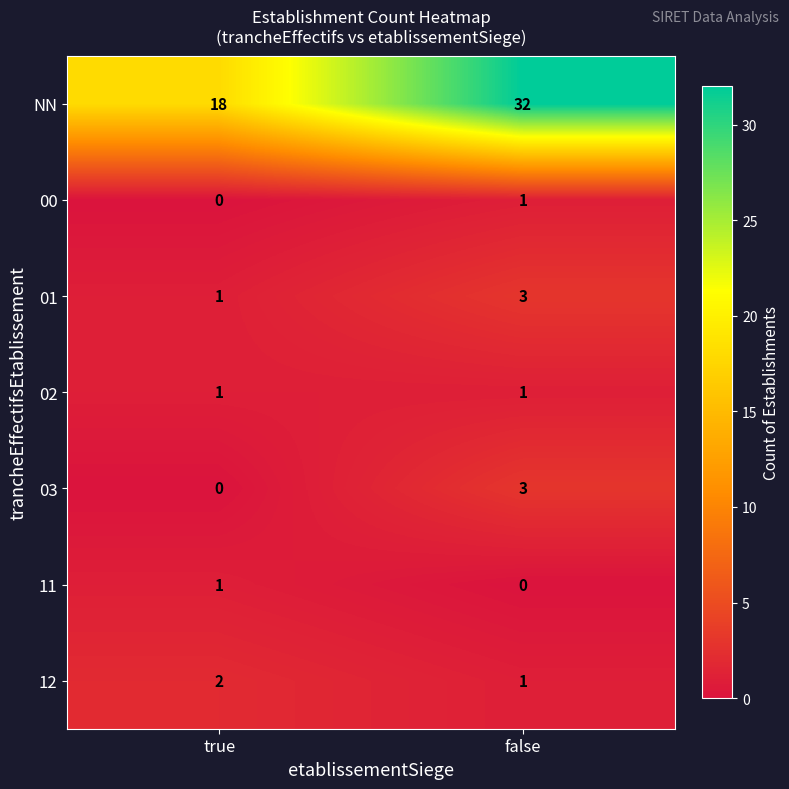

Count the number of categories in the chart.

2